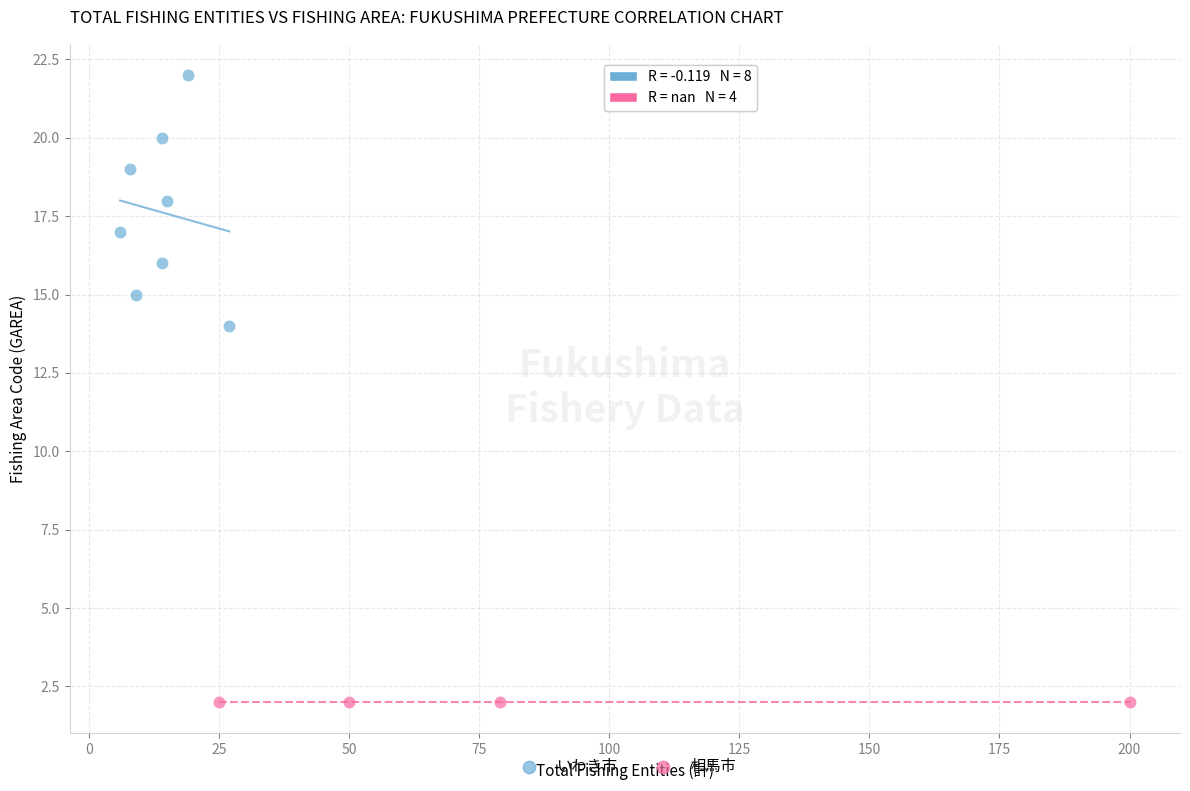

Which series reaches the maximum Y coordinate?

いわき市